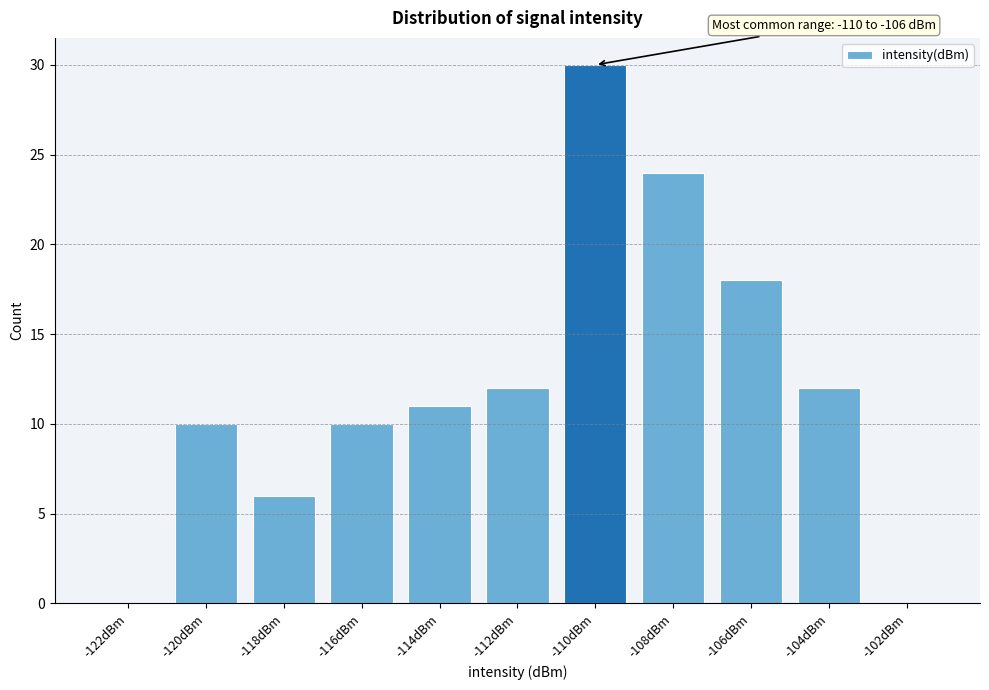

Reading left to right, what are all the values shown in this chart?

-122dBm=0	-120dBm=10	-118dBm=6	-116dBm=10	-114dBm=11	-112dBm=12	-110dBm=30	-108dBm=24	-106dBm=18	-104dBm=12	-102dBm=0